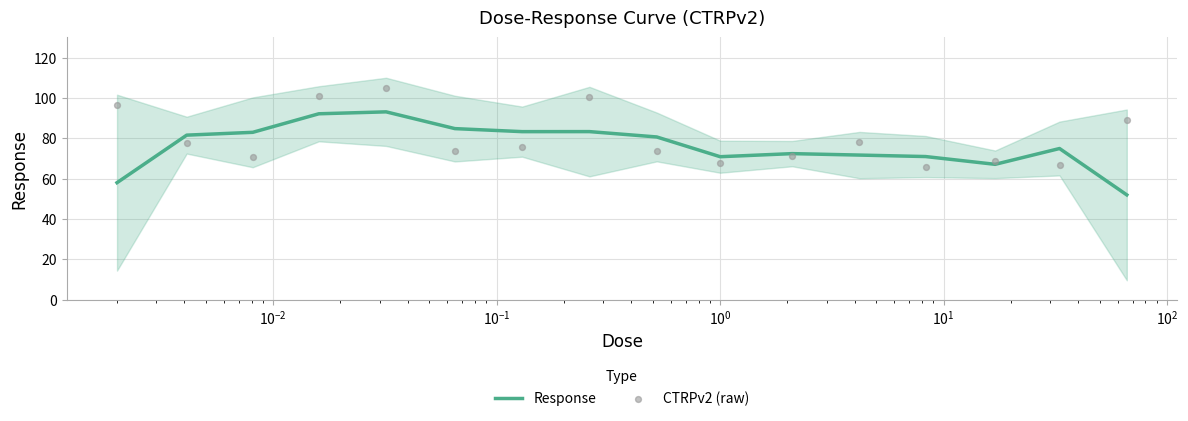

Which series reaches the minimum Y coordinate?

Response